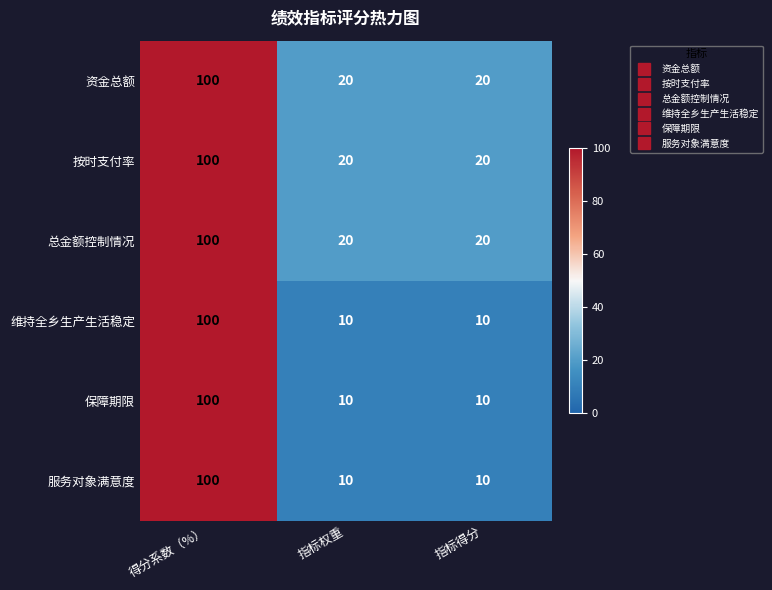

At which category is the sum across all series the highest?

得分系数（%）